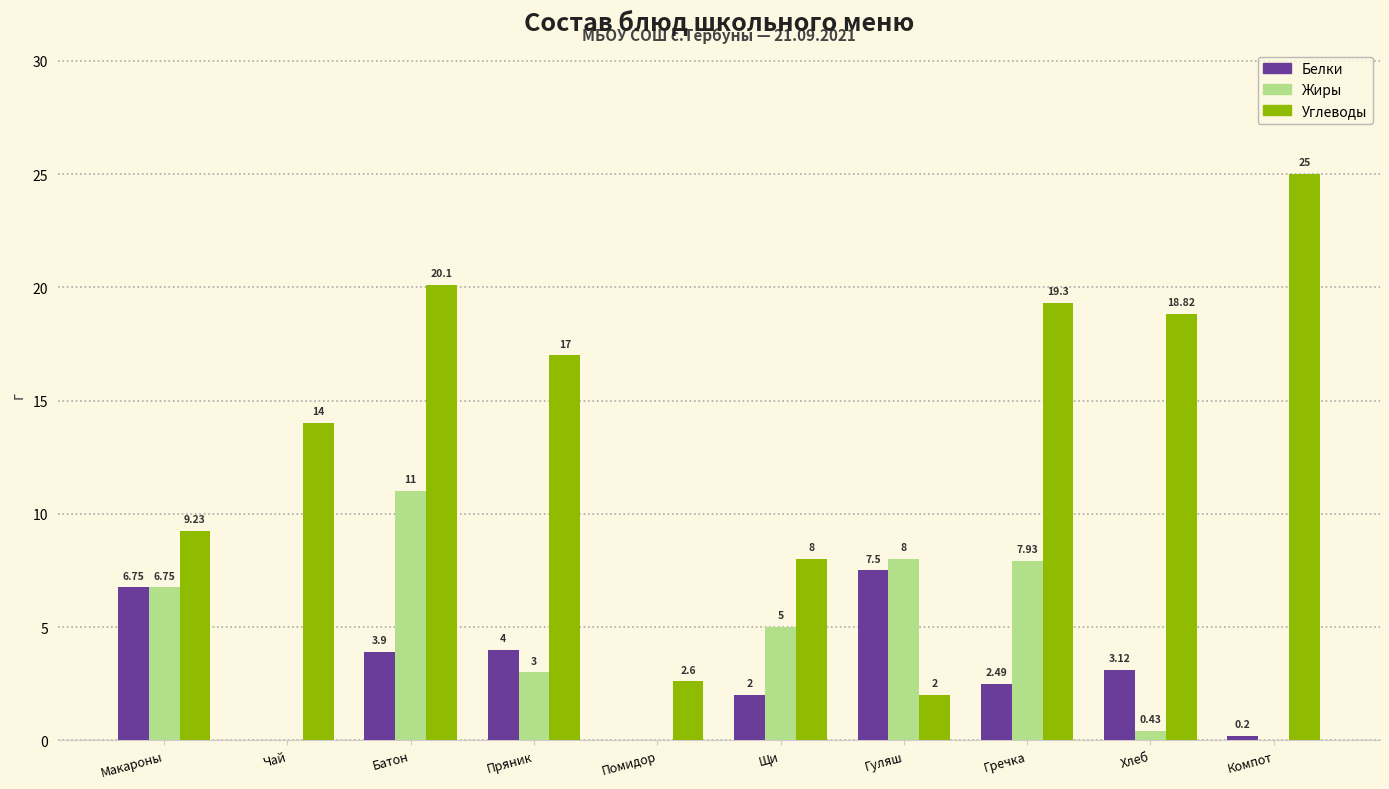

At which category does the chart reach its peak across all series?

Компот